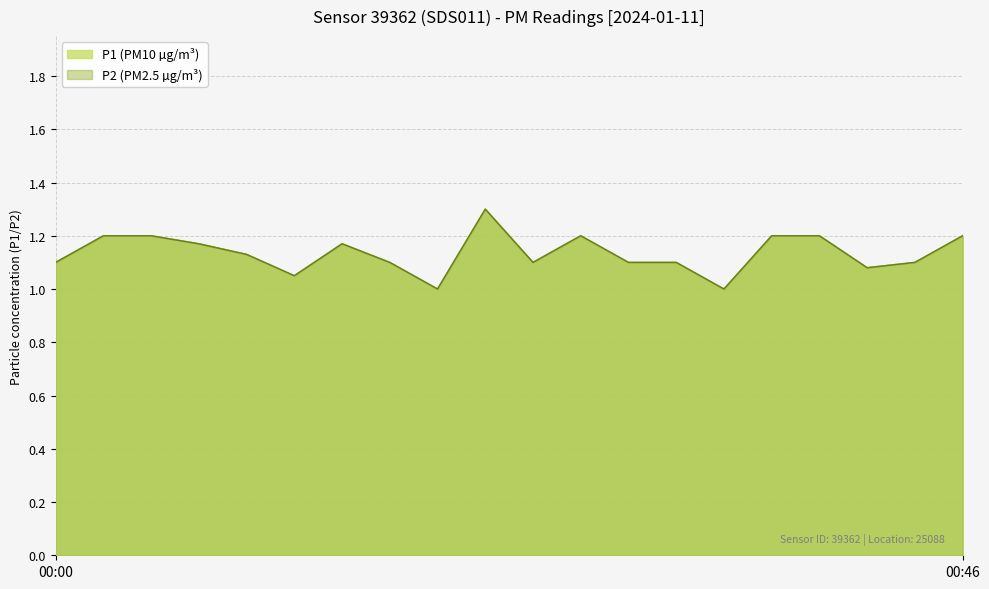

Which series has the largest total across all categories?

P1